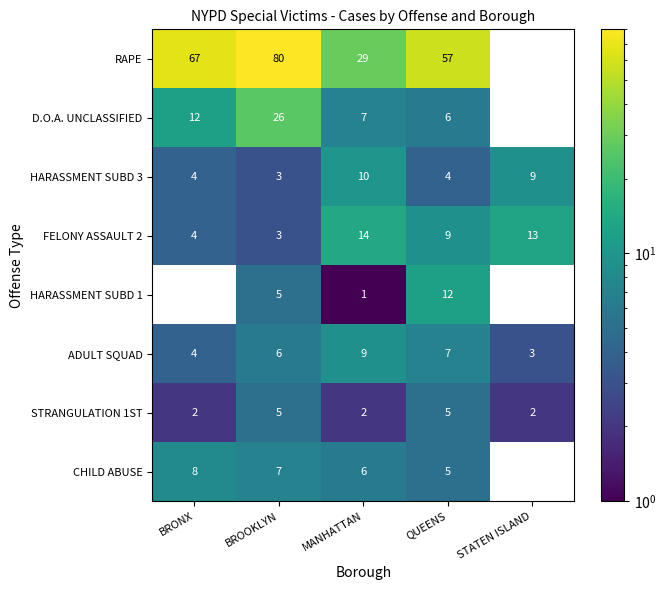

What is the total value across all series at MANHATTAN?

78